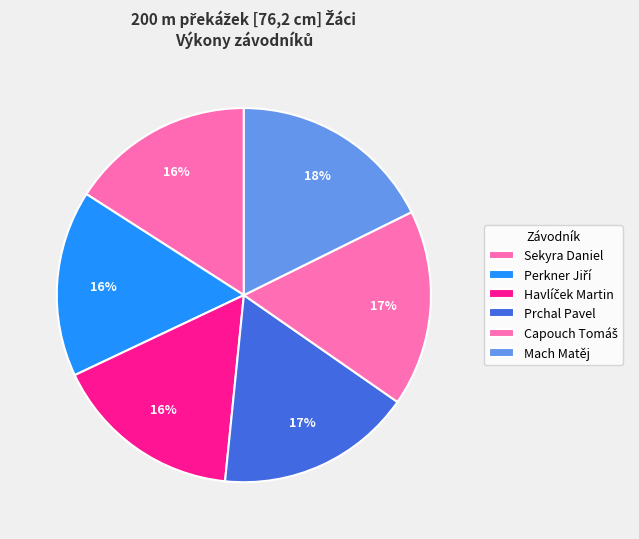

To the nearest percent, what percentage of the pie is Havlíček Martin?

16%